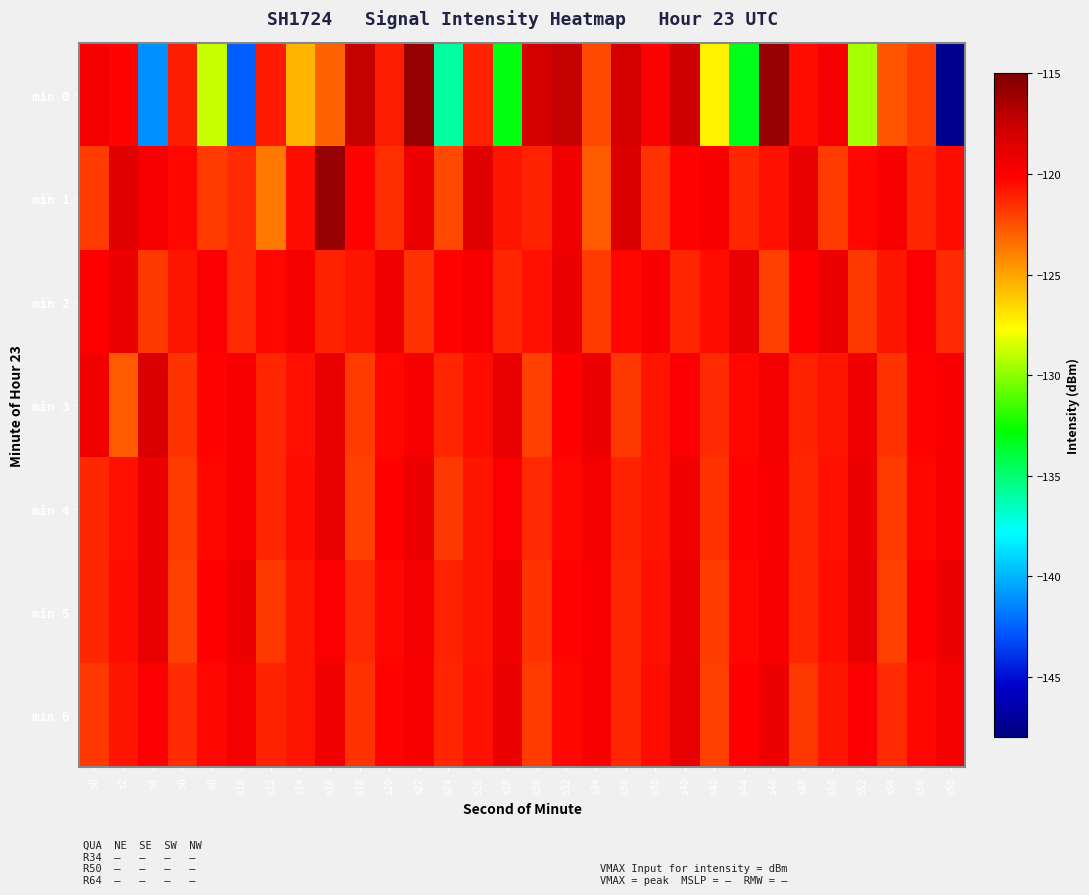

Between s40 and s54, which series saw the biggest shift?

min 0